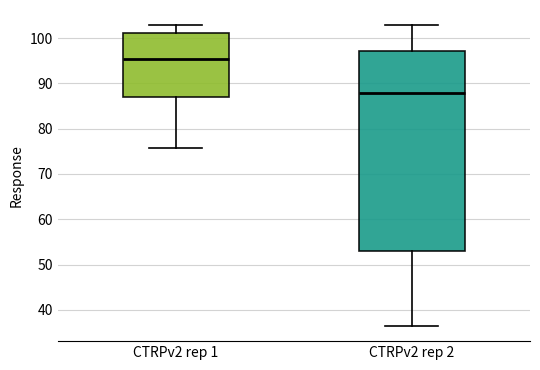

Reading left to right, transcribe this box plot: for each box, give where its median line is, the range the box spans, and where its two whiskers end, as read against the y-axis. The values are not printed on the chart, so give them approximately, as read against the axis.

CTRPv2 rep 1: median 95, box 87 to 101, whiskers 76 to 103
CTRPv2 rep 2: median 88, box 53 to 97, whiskers 36 to 103